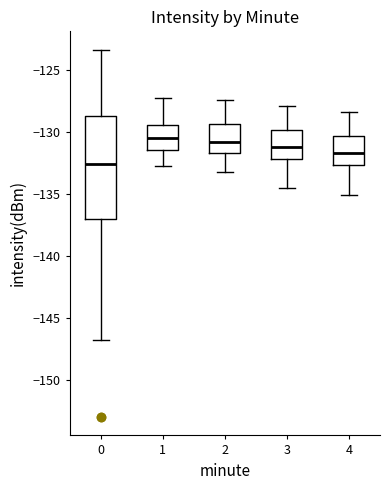

Which box is the tallest, from its lower edge to its upper edge?

0